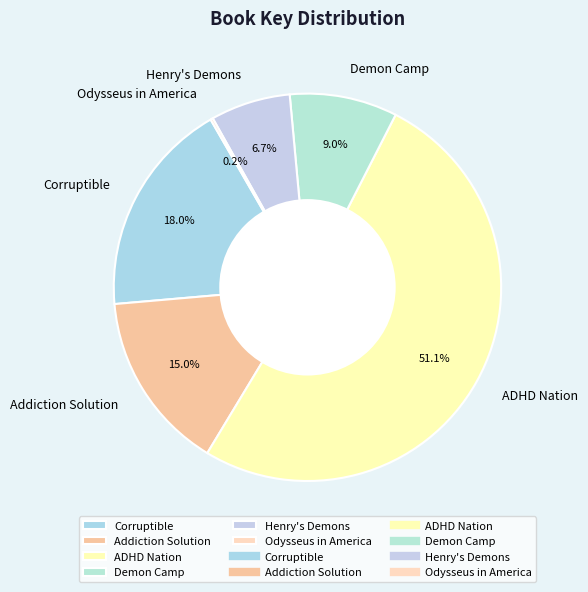

What percentage is the Demon Camp slice, to the nearest percent?

9%